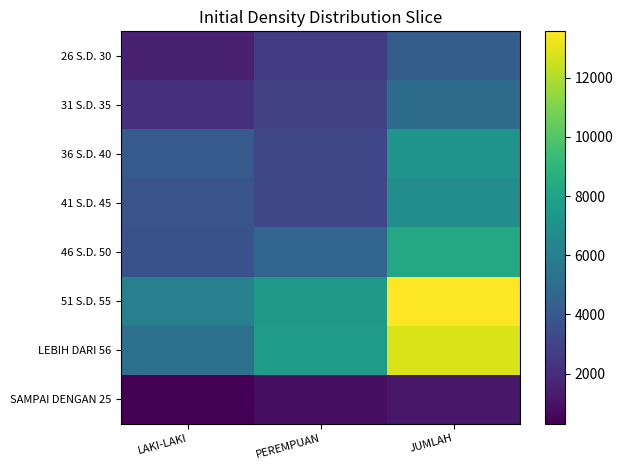

Between PEREMPUAN and JUMLAH, which series saw the biggest shift?

51 S.D. 55